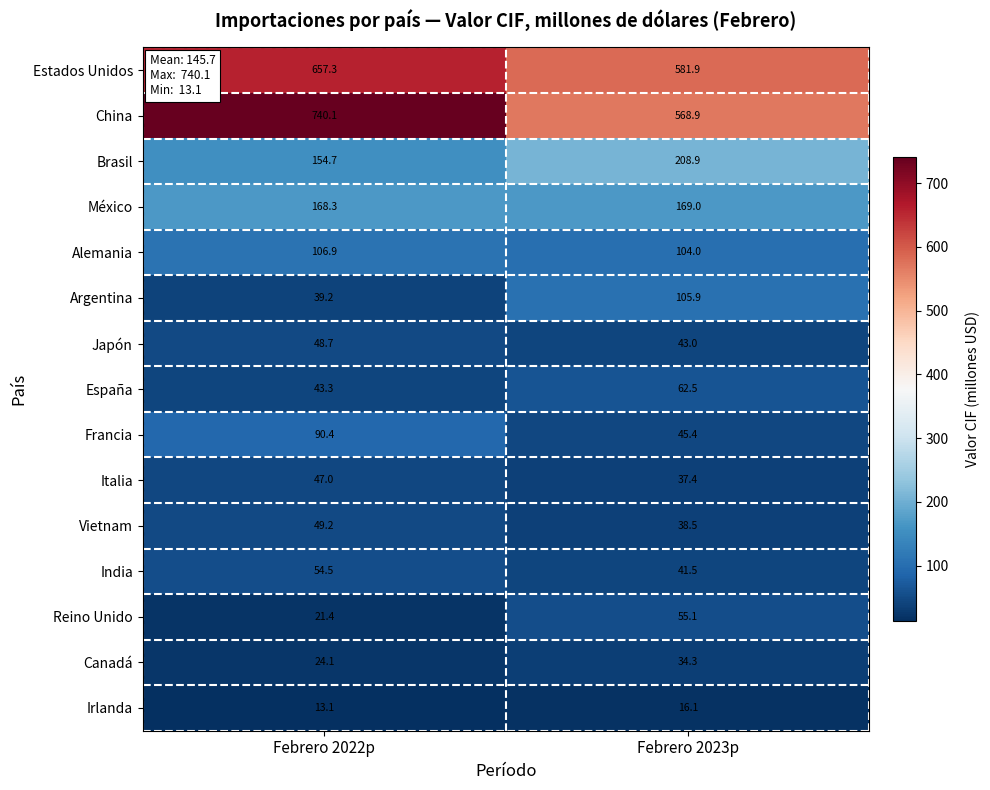

The value of México at Febrero 2023p is 289.3. True or false?

False